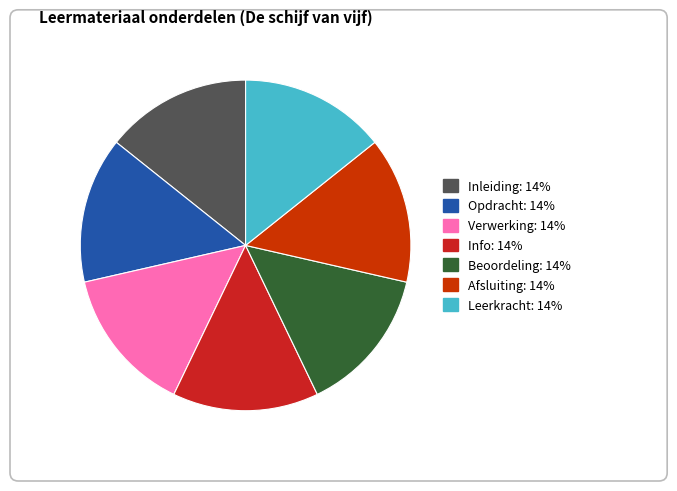

Which has a higher value, Leerkracht or Afsluiting?

Leerkracht